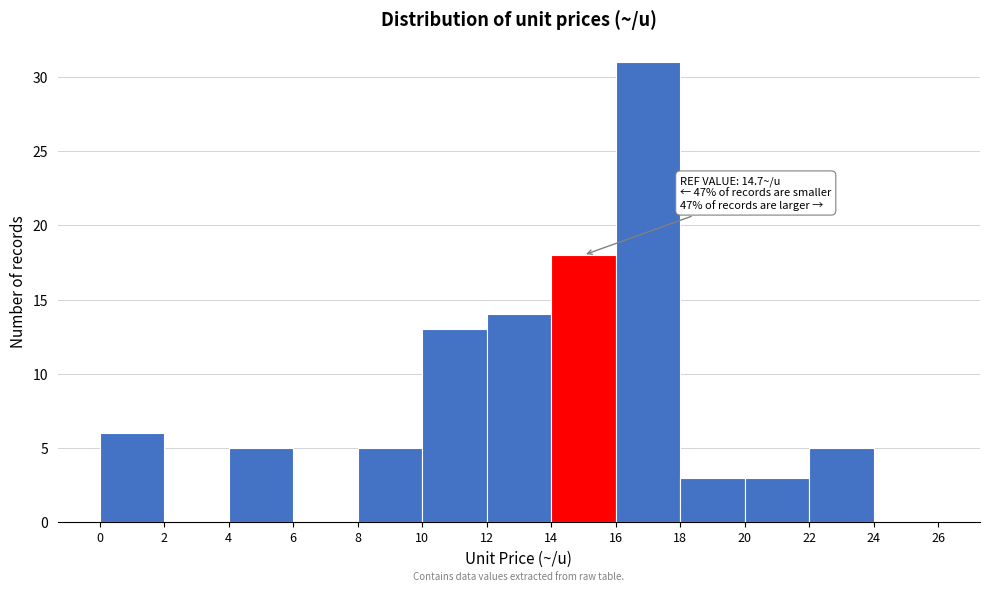

Which range on the x-axis has the tallest bar?

16 to 18